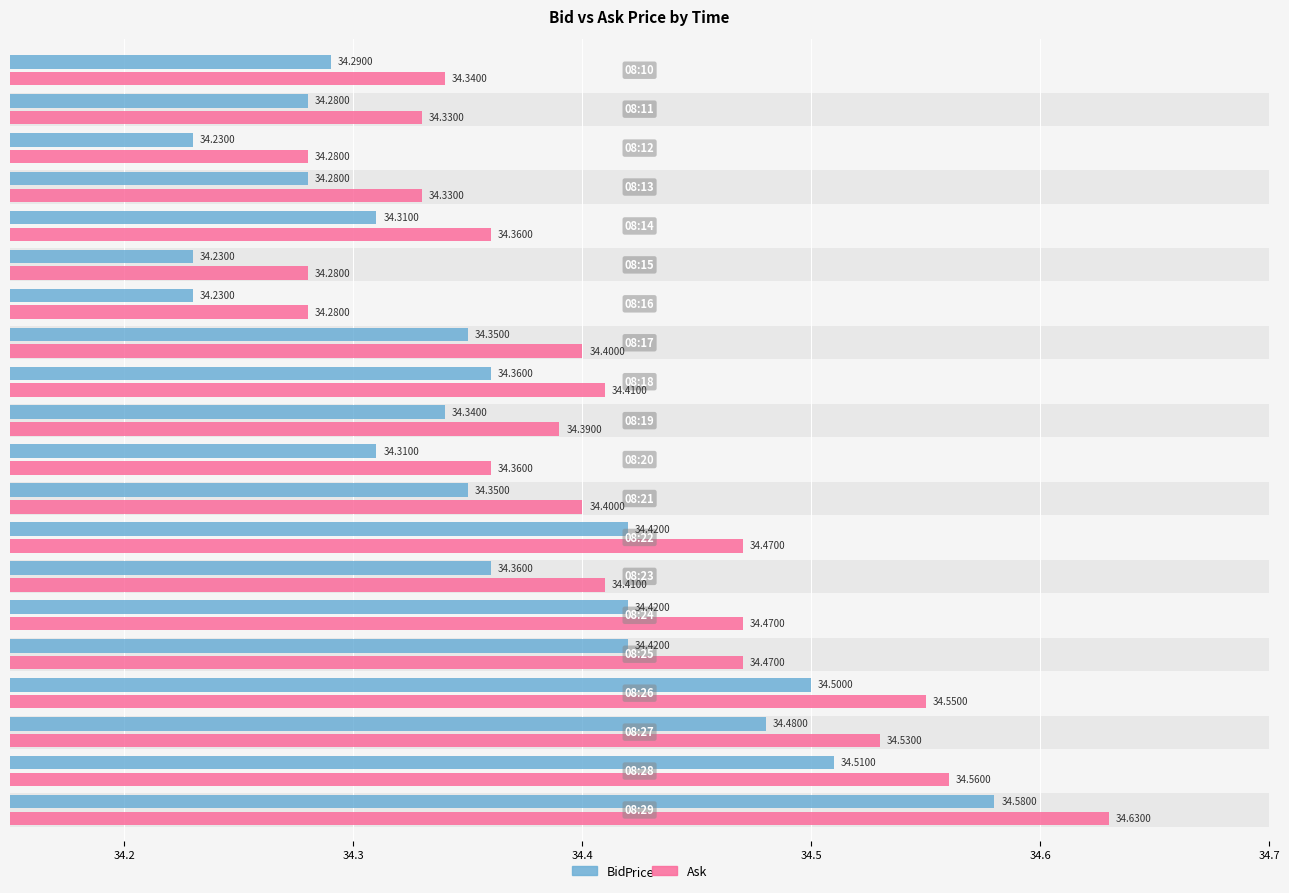

At which category does the chart reach its peak across all series?

08:29